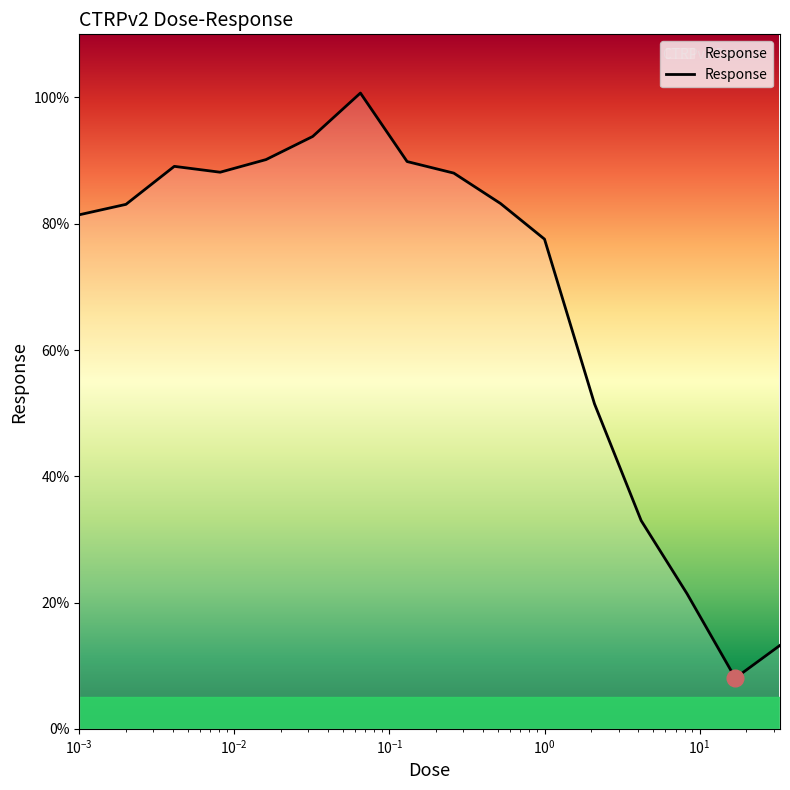

How many interior local peaks (higher than both neighbors) does the data have?

2